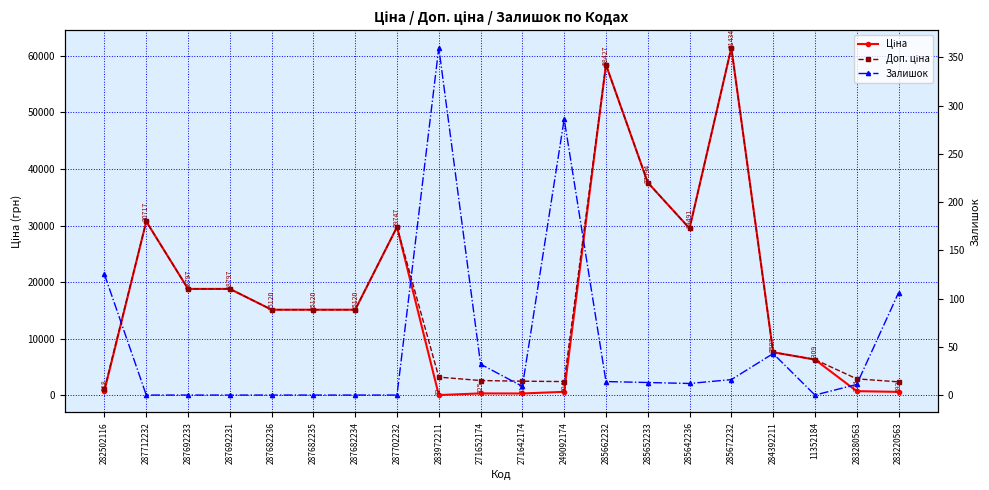

What is the difference between the Залишок values at 287692231 and 285672232?

16.0